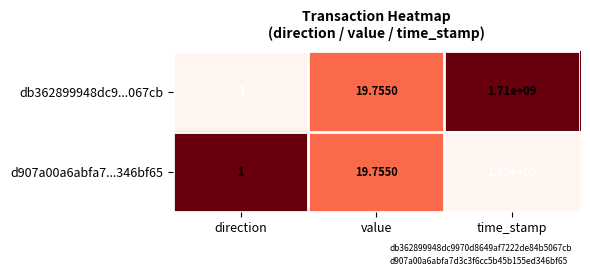

At how many categories does at least one series exceed 0?

3